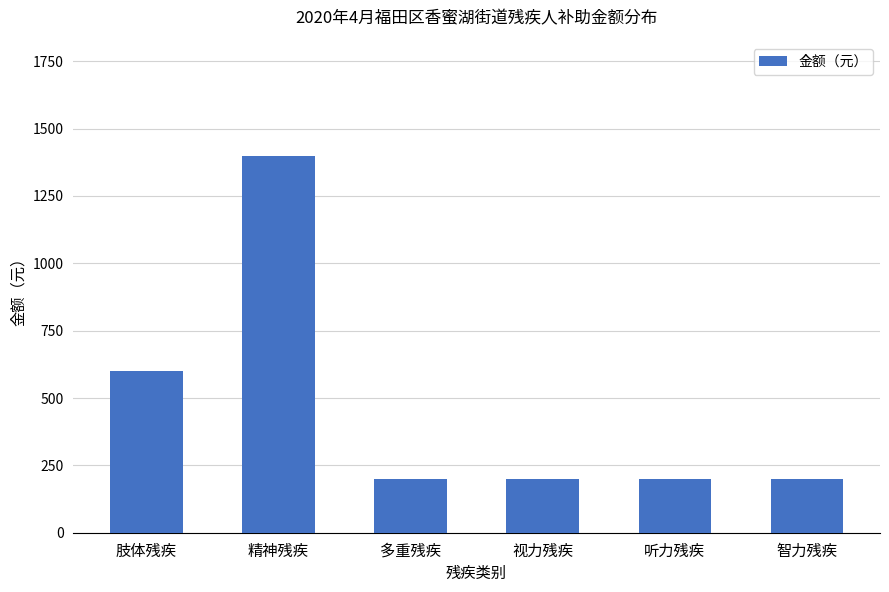

Is it true that the value at 精神残疾 is 700?

False